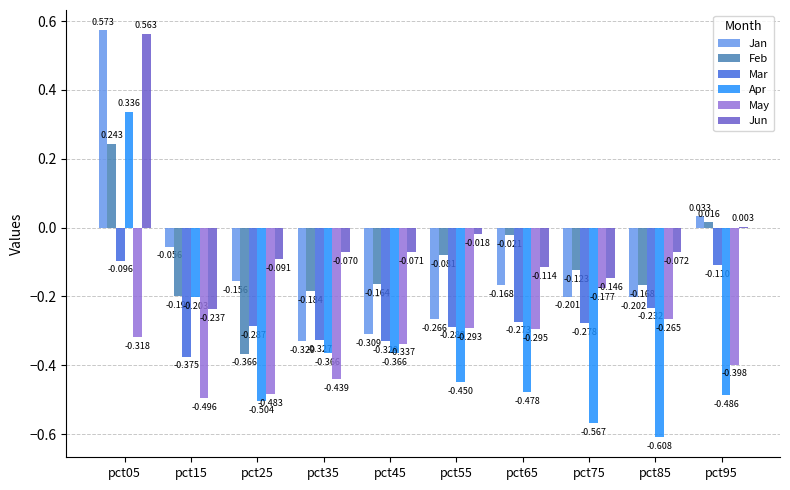

Does the chart contain stacked bars?

No